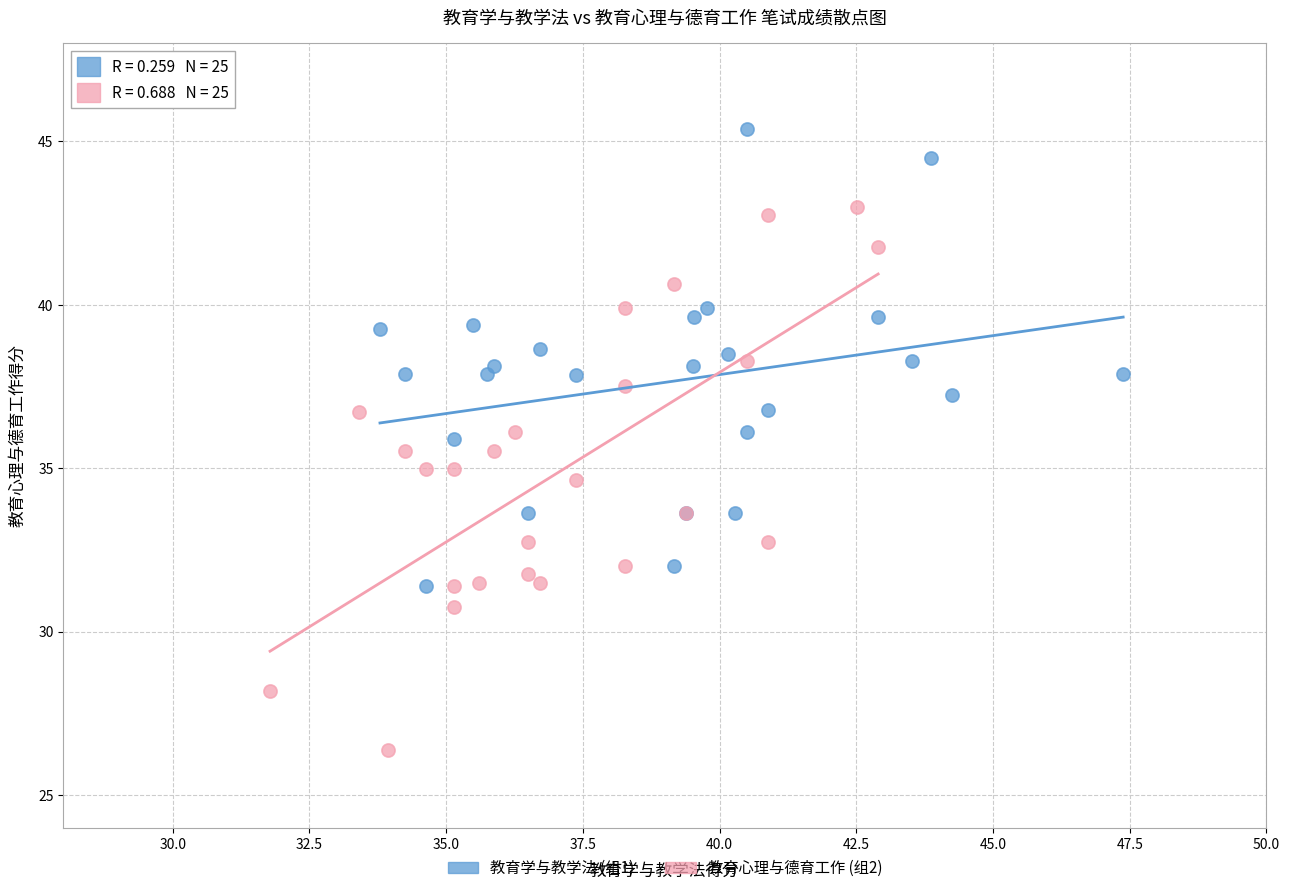

Which series has the largest Y range (max minus min)?

教育心理与德育工作 (组2)